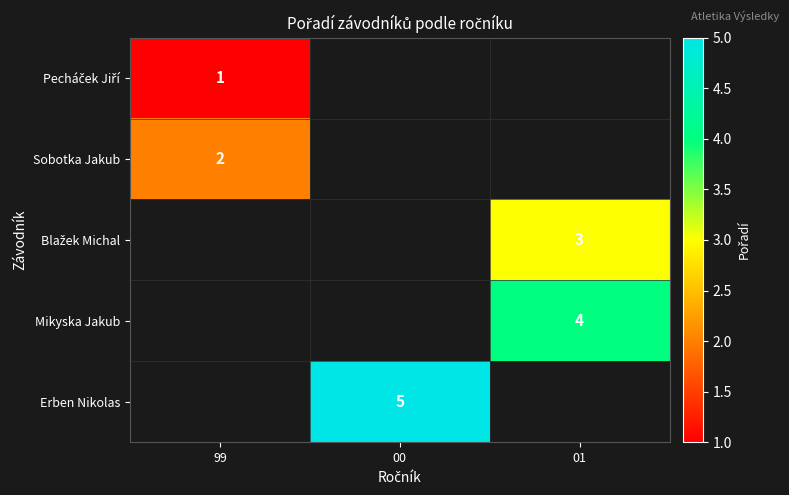

Which label corresponds to the smallest value in the chart?

99